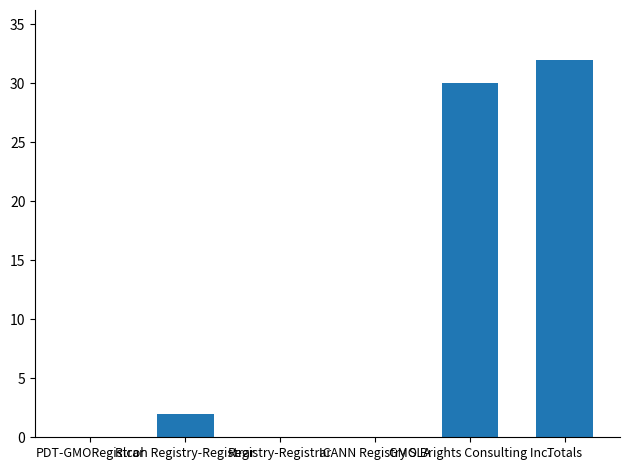

True or false: the data shows 30 at GMO Brights Consulting Inc..

True